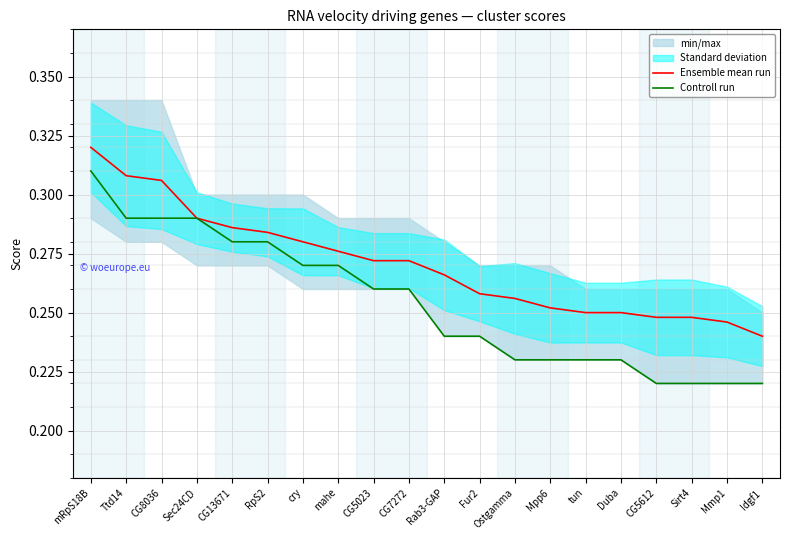

Rank the series by their maximum value, from highest to lowest.

Ensemble mean run, Controll run